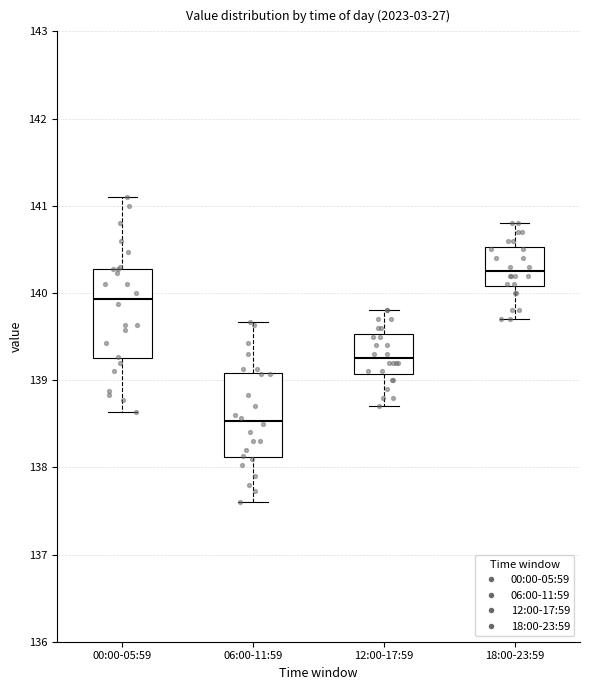

Which box has the lowest median line?

06:00-11:59